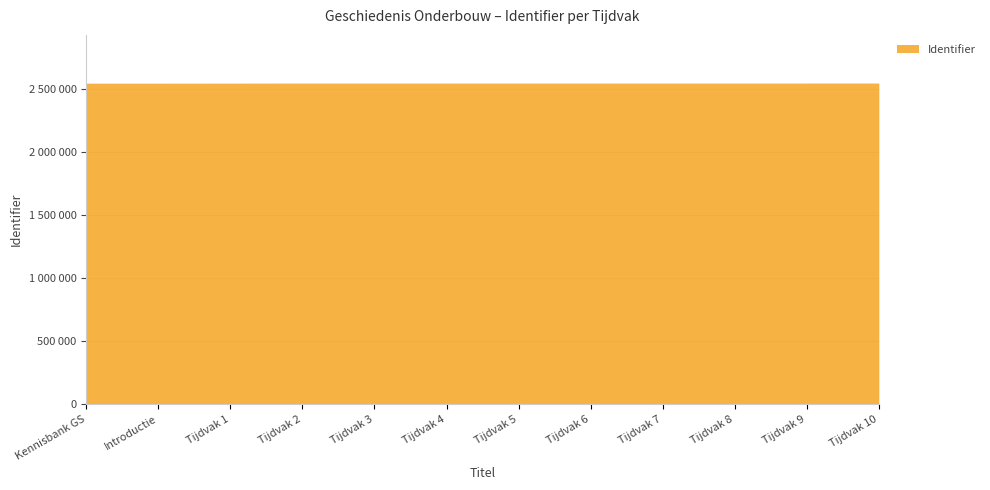

Where is the data nearest to the value 2550848?

Tijdvak 1